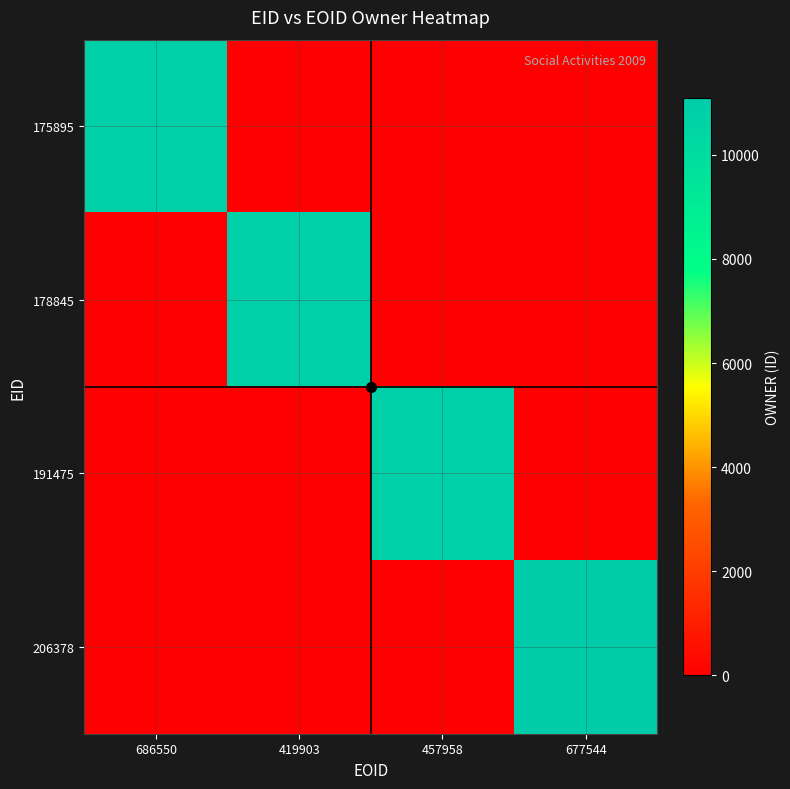

What is the total value across all series at 677544?

11091